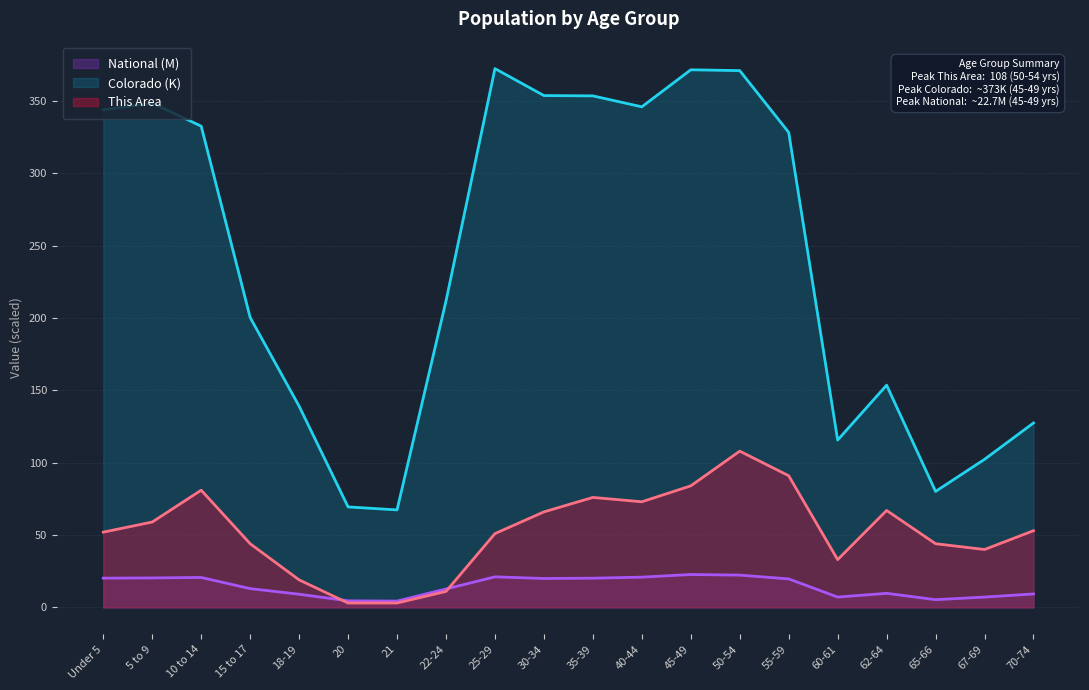

Which series has the largest range (max minus min)?

Colorado (K)